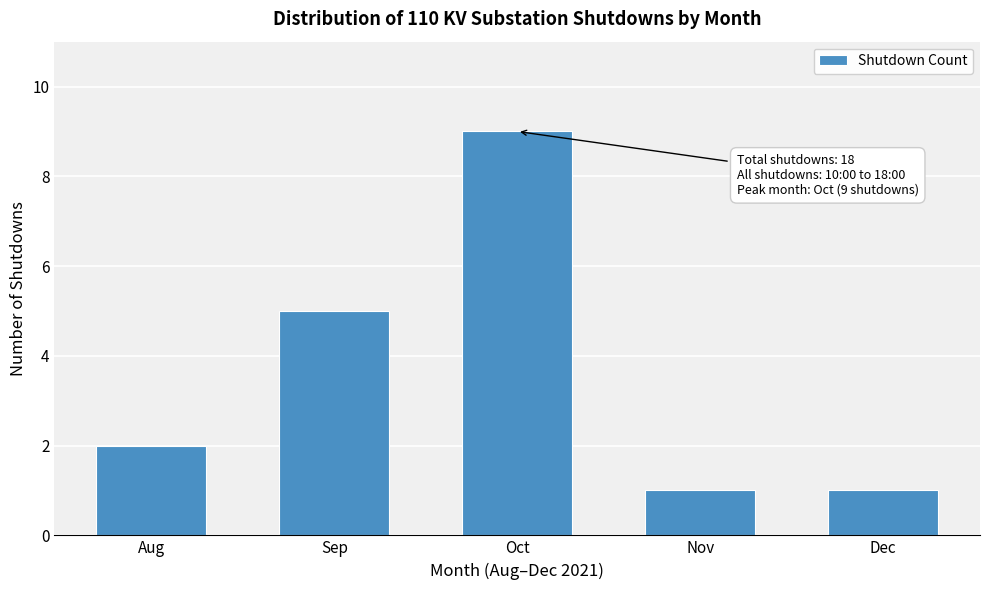

Reading left to right, what are all the values shown in this chart?

Aug=2	Sep=5	Oct=9	Nov=1	Dec=1